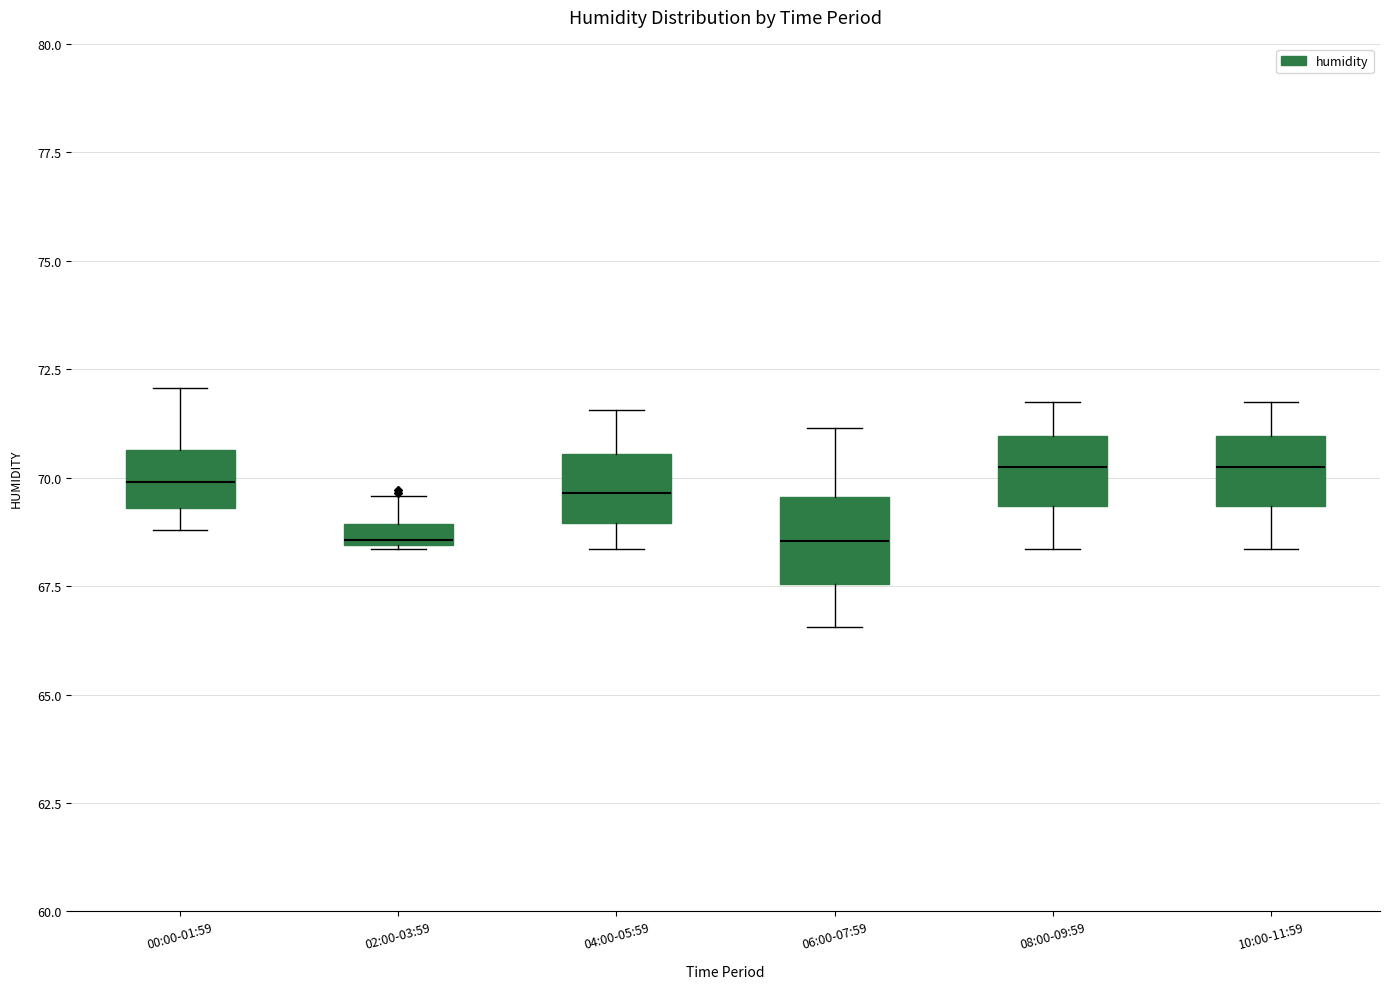

Where does the lower whisker of the box for 08:00-09:59 end on the y-axis? The values are not printed on the chart, so give them approximately, as read against the axis.

68.5